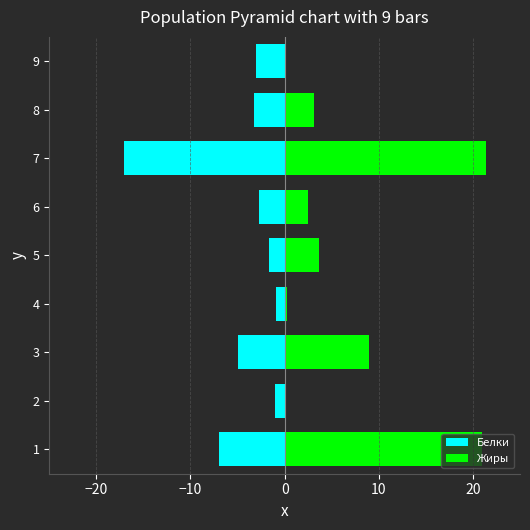

How many bars are there in total?

18